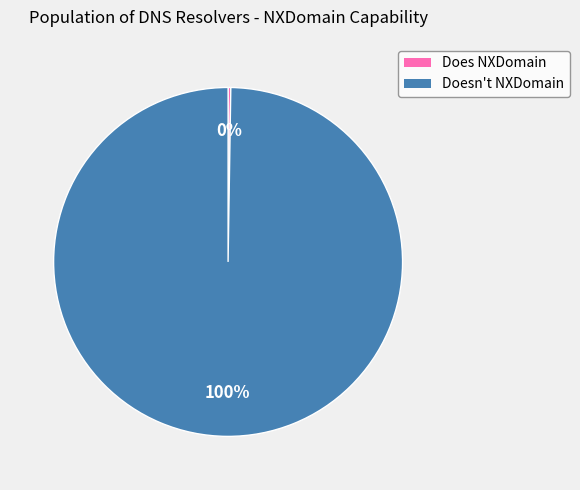

To the nearest percent, what is the average slice percentage?

50%